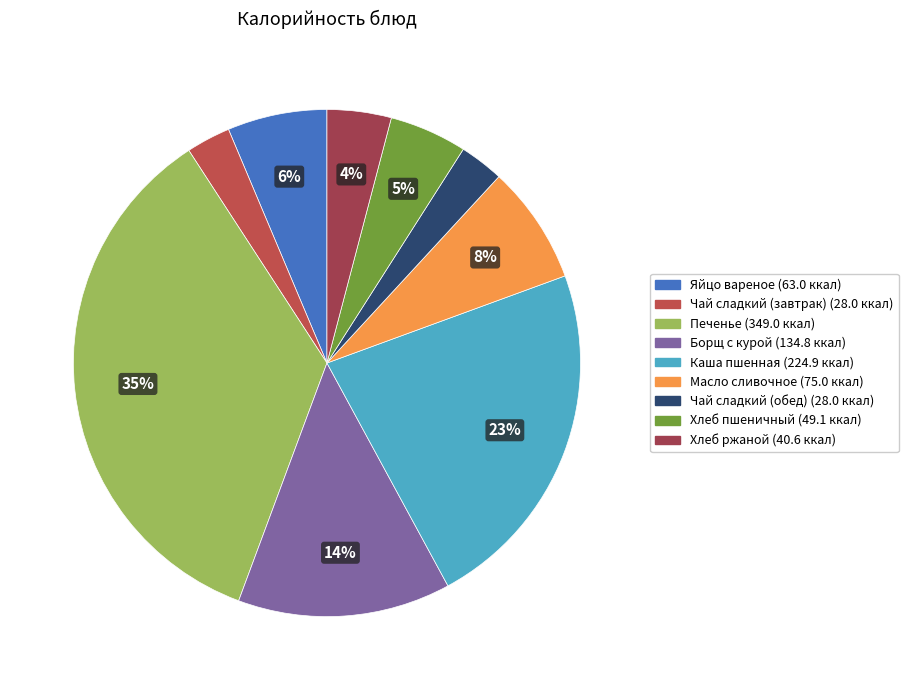

Count the number of slices in the pie.

9